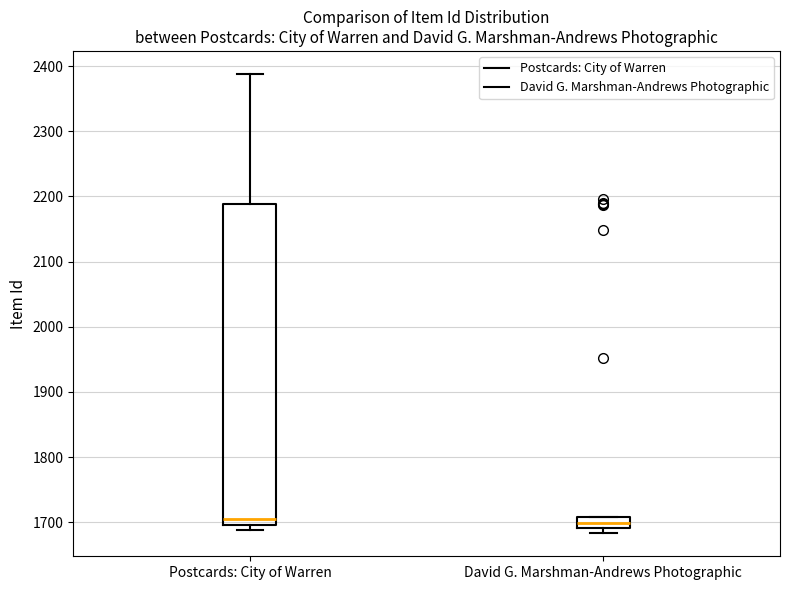

Comparing the boxes themselves (not the whiskers), which one is the tallest?

Postcards: City of Warren